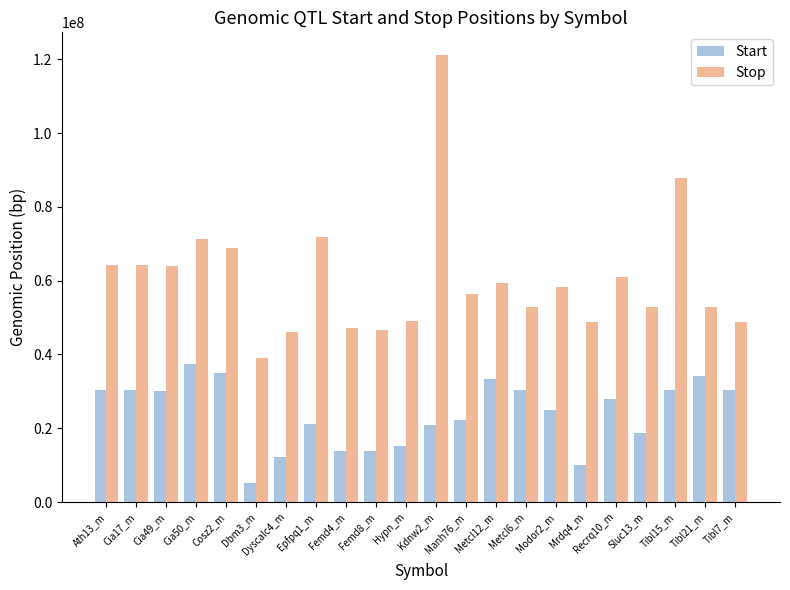

Are the bars horizontal?

No